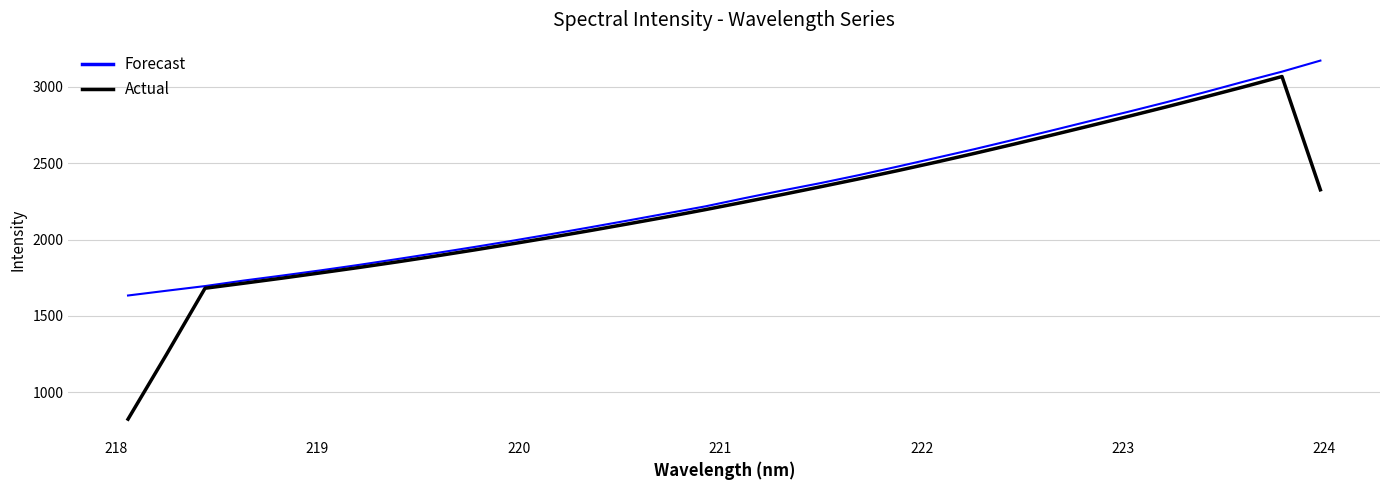

Which series has the widest spread of values?

Actual